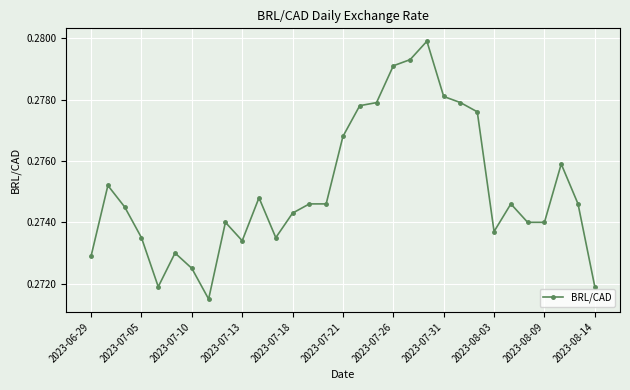

How many values are between 0 and 1?

31